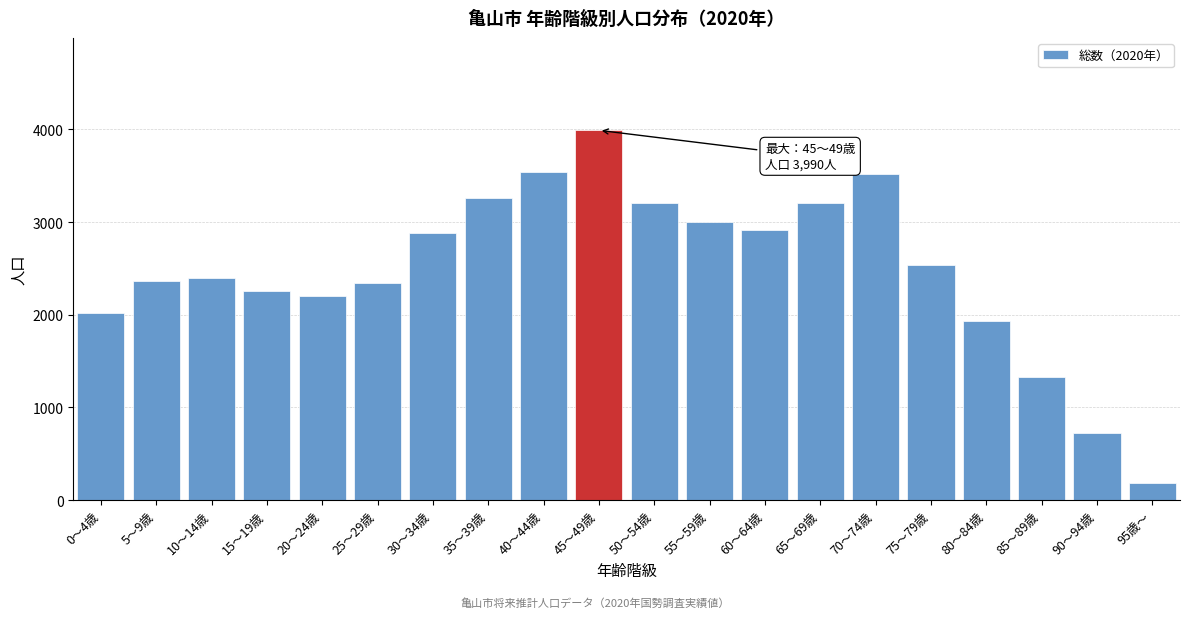

What is the label of the 7th bar from the left?

30～34歳